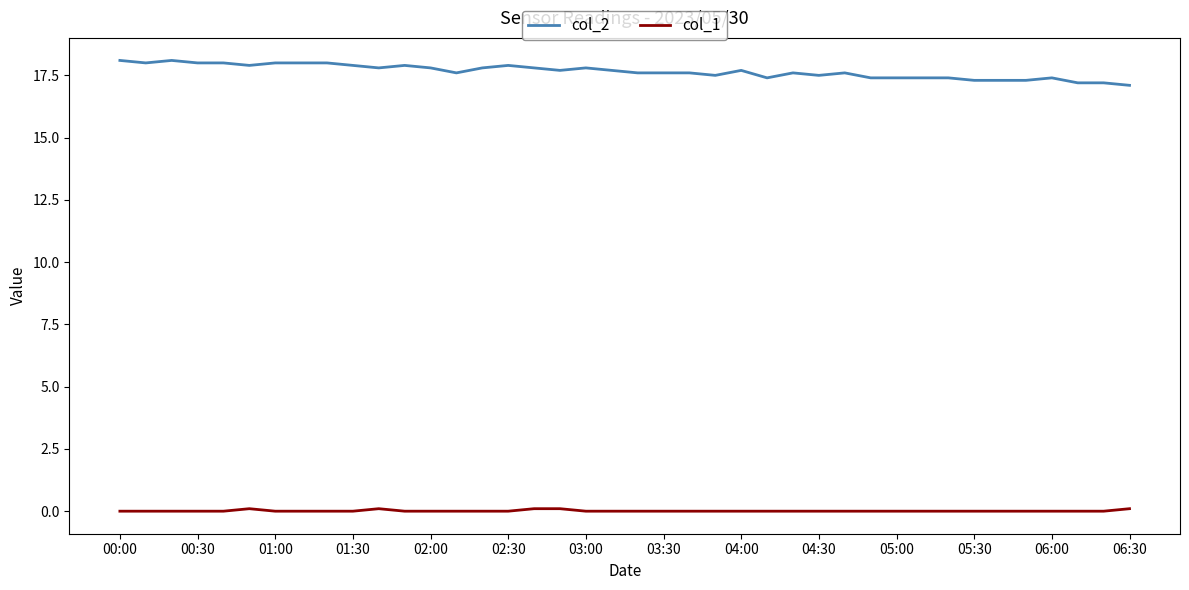

List the series in order of their peak value, lowest first.

col_1, col_2